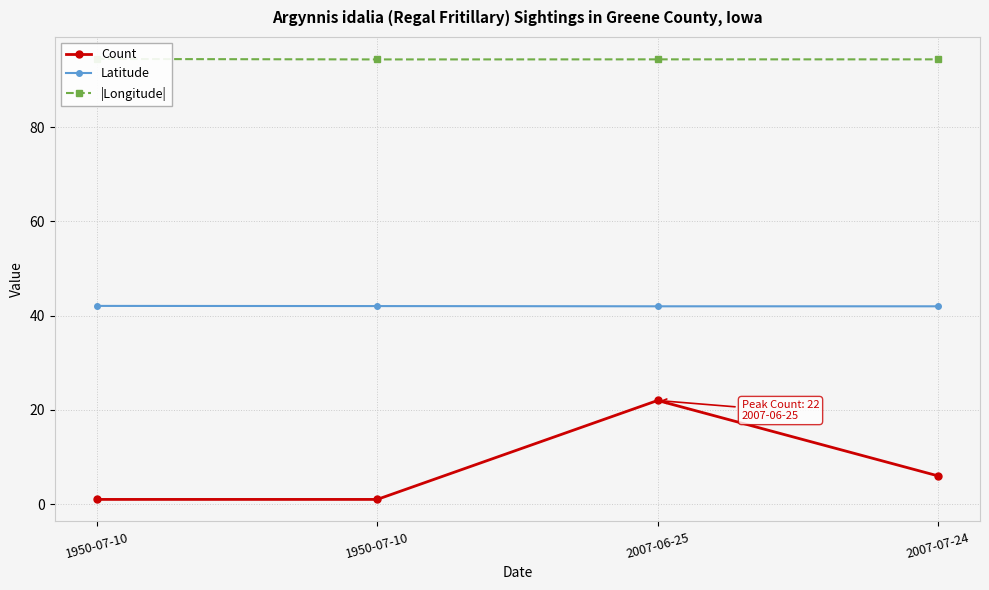

Count the number of data series in this chart.

3